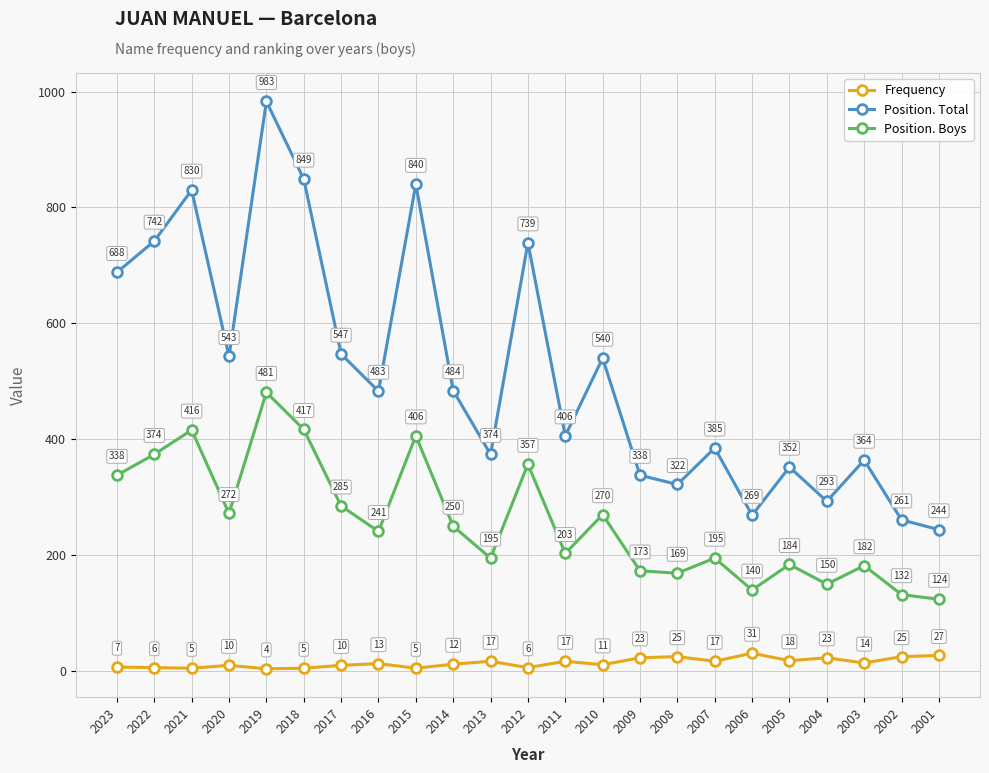

At how many categories does at least one series exceed 673?

7